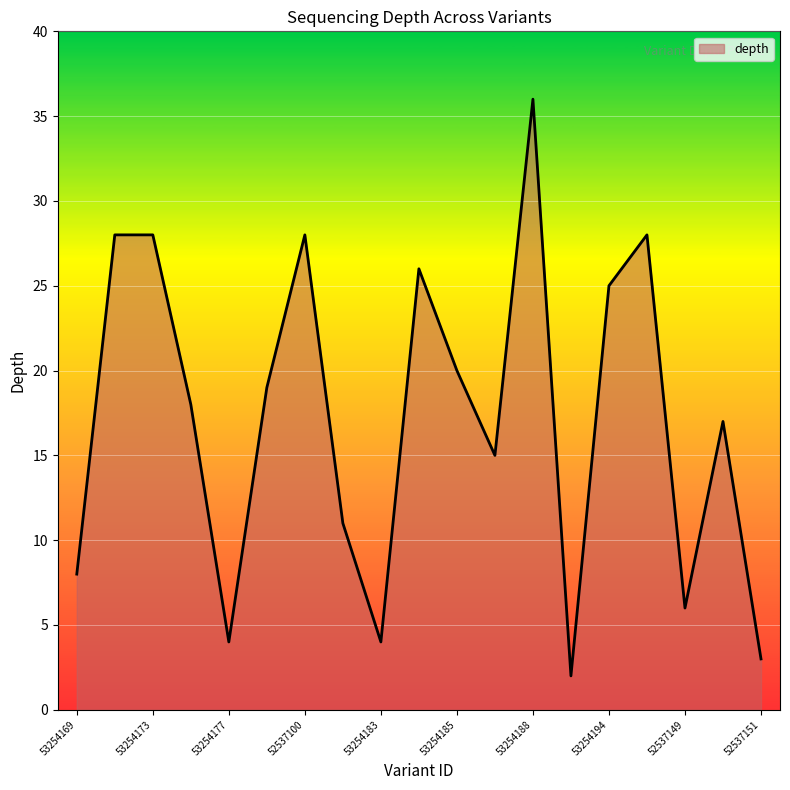

Reading right to left, list all the values displayed in this chart.

3	17	6	28	25	2	36	15	20	26	4	11	28	19	4	18	28	28	8